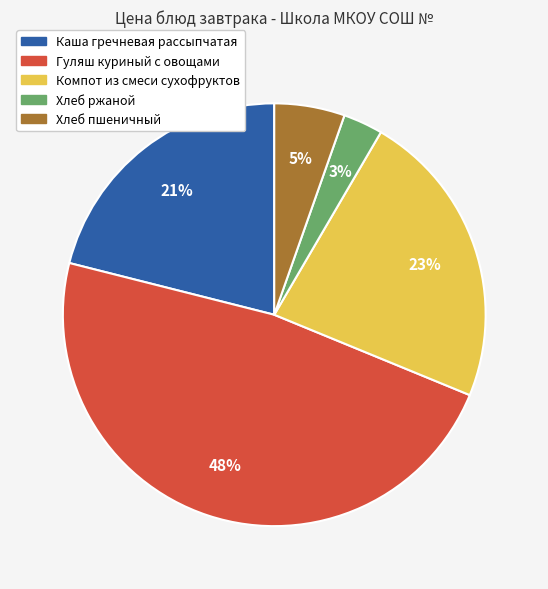

To the nearest percent, what is the combined percentage of Каша гречневая рассыпчатая and Хлеб пшеничный?

26%